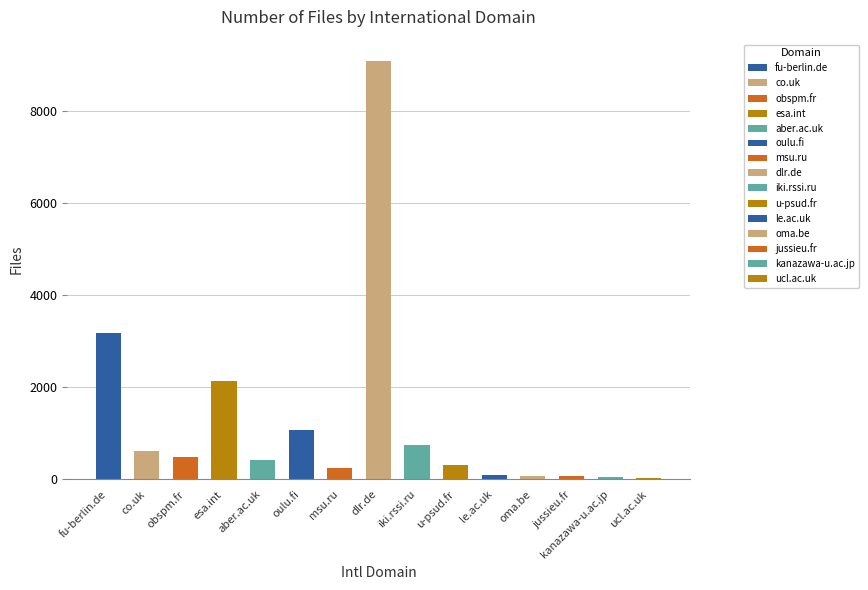

Which label corresponds to the largest value in the chart?

dlr.de